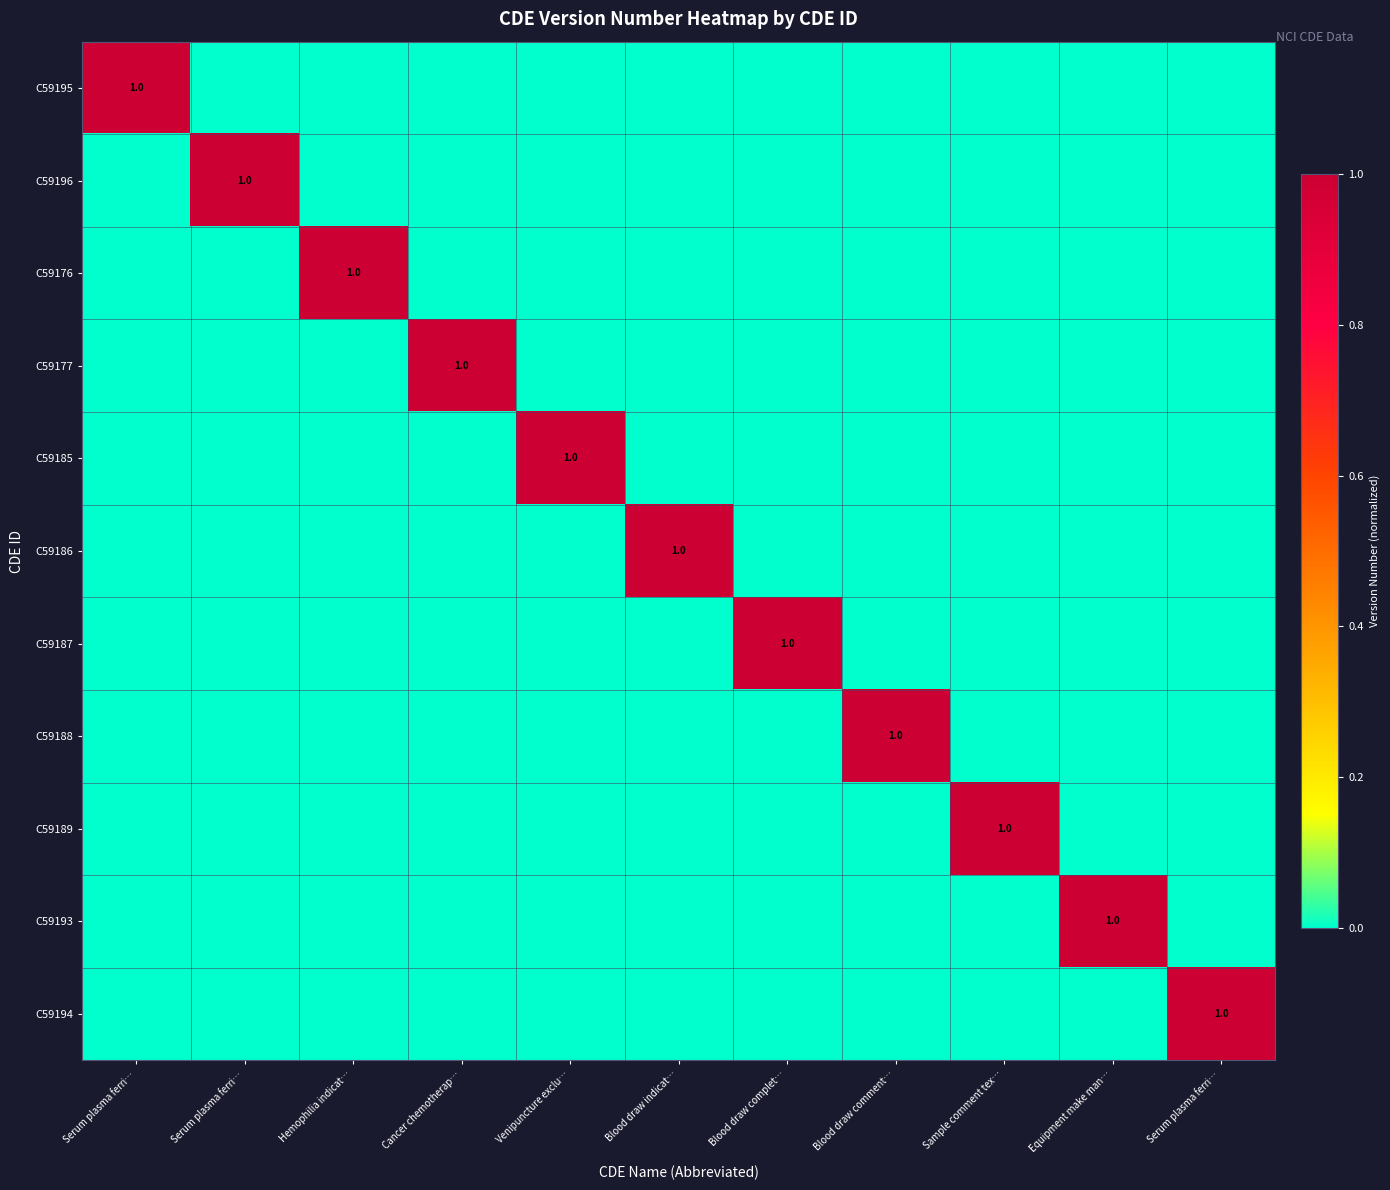

Which series has the largest total across all categories?

C59195